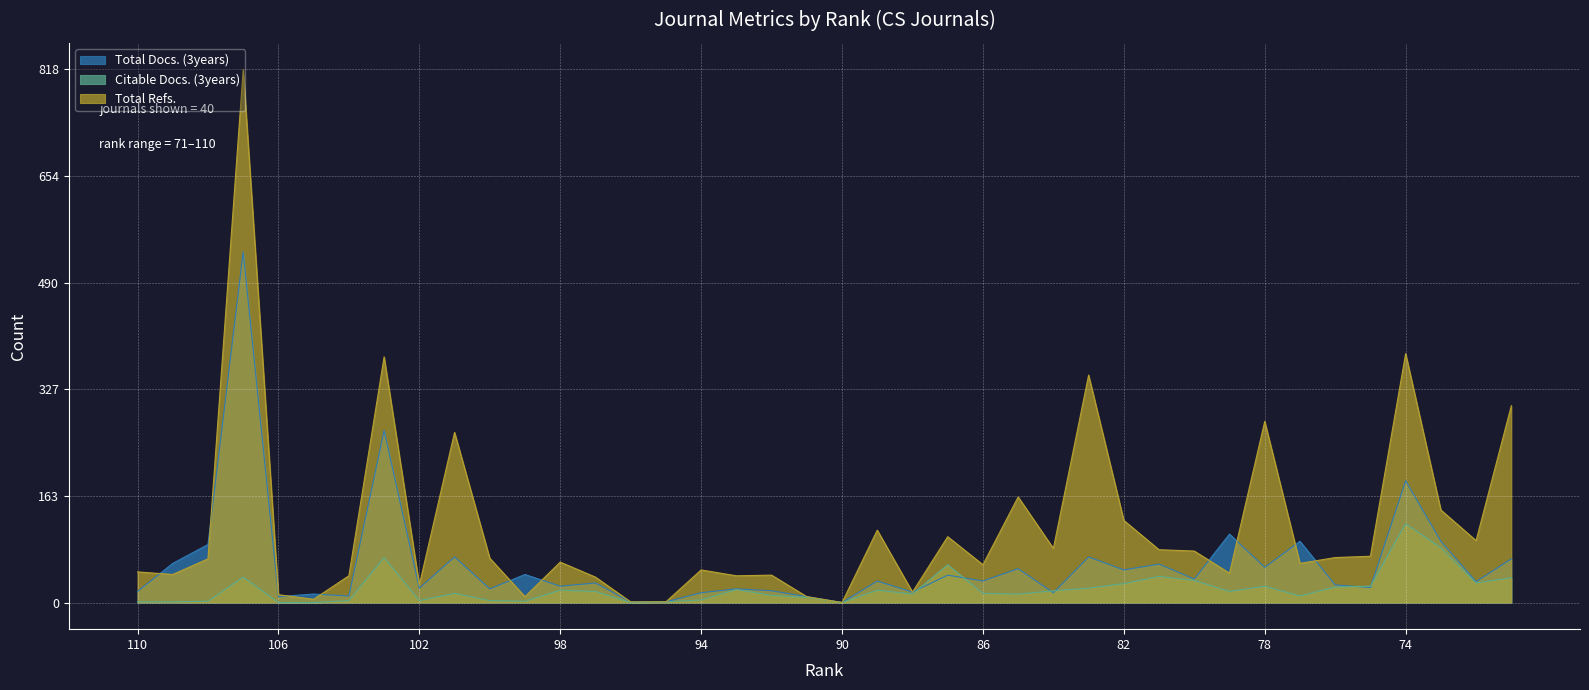

True or false: Total Refs. and Citable Docs. (3years) cross at least once.

False